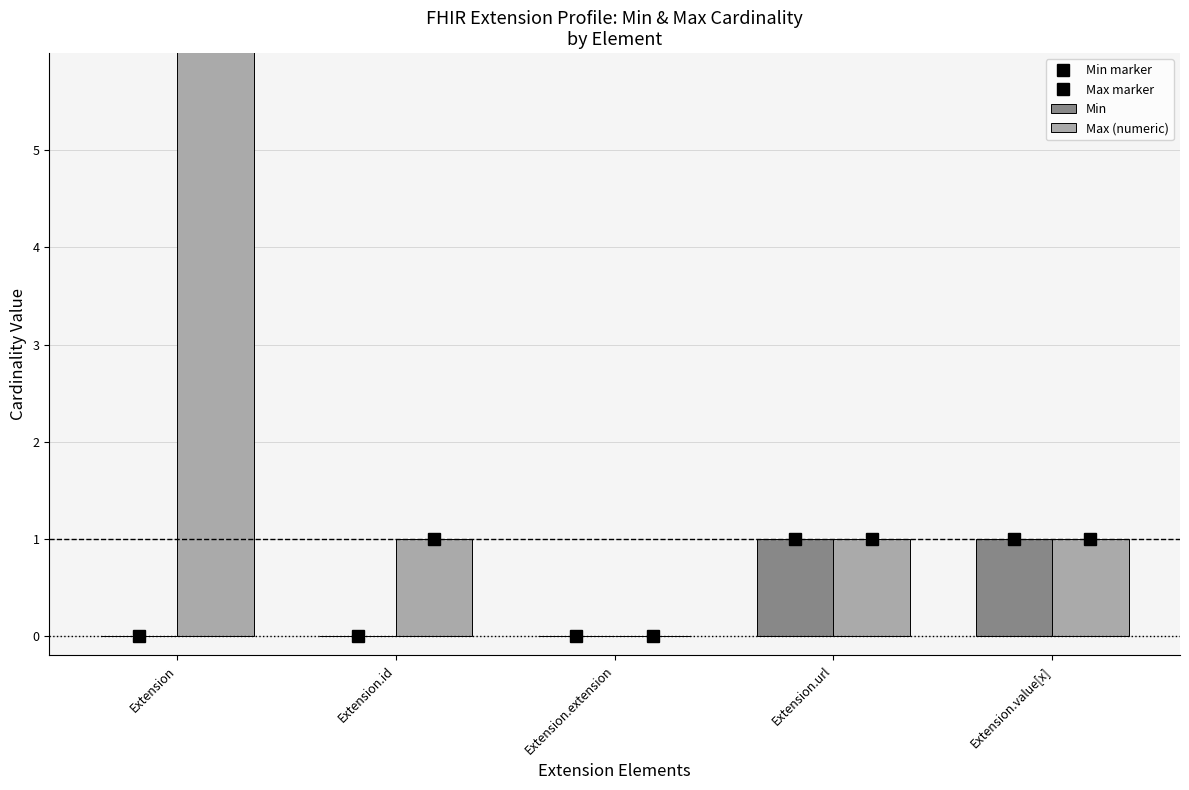

Between Extension.id and Extension.url, which is larger?

Extension.url